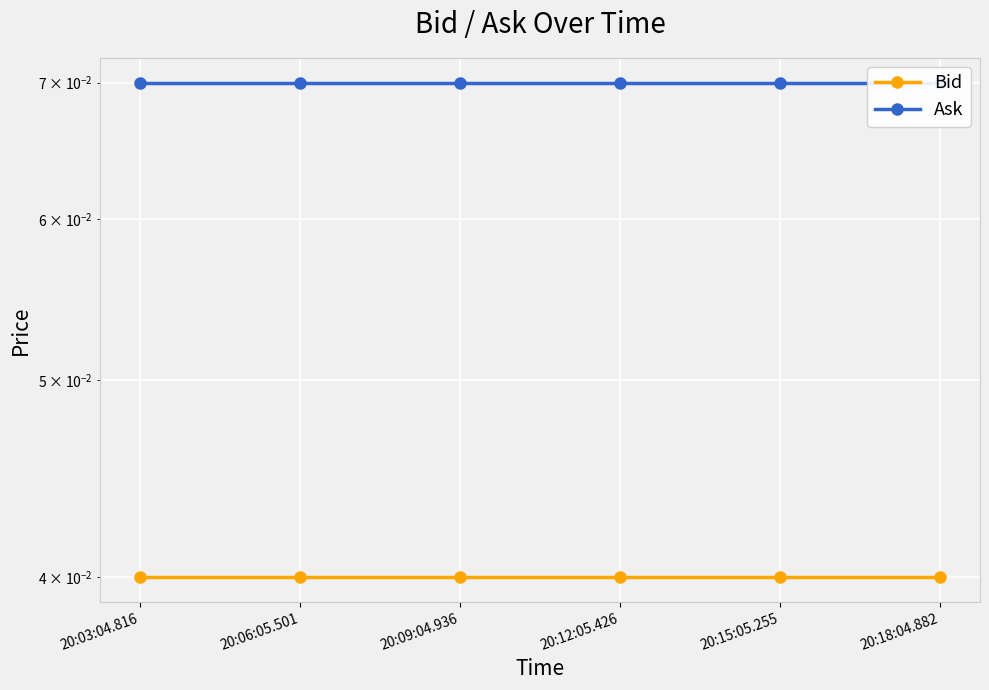

At how many categories does at least one series exceed 0?

6